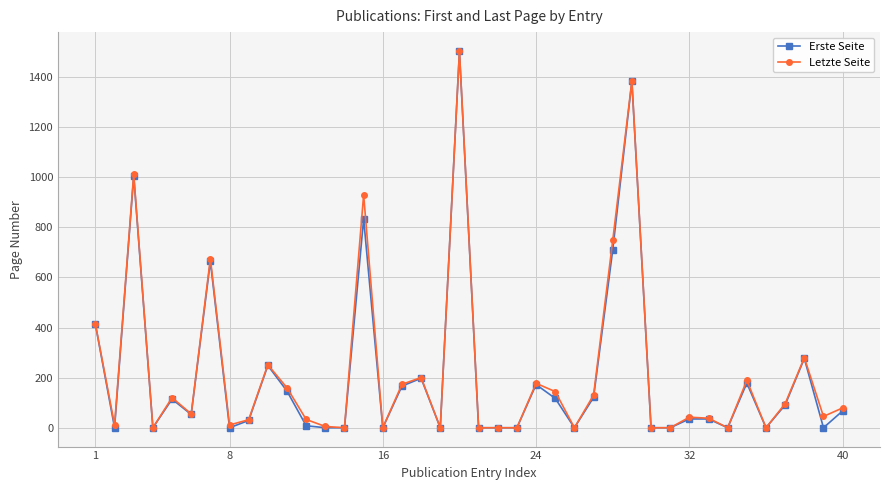

Which series has the largest range (max minus min)?

Letzte Seite